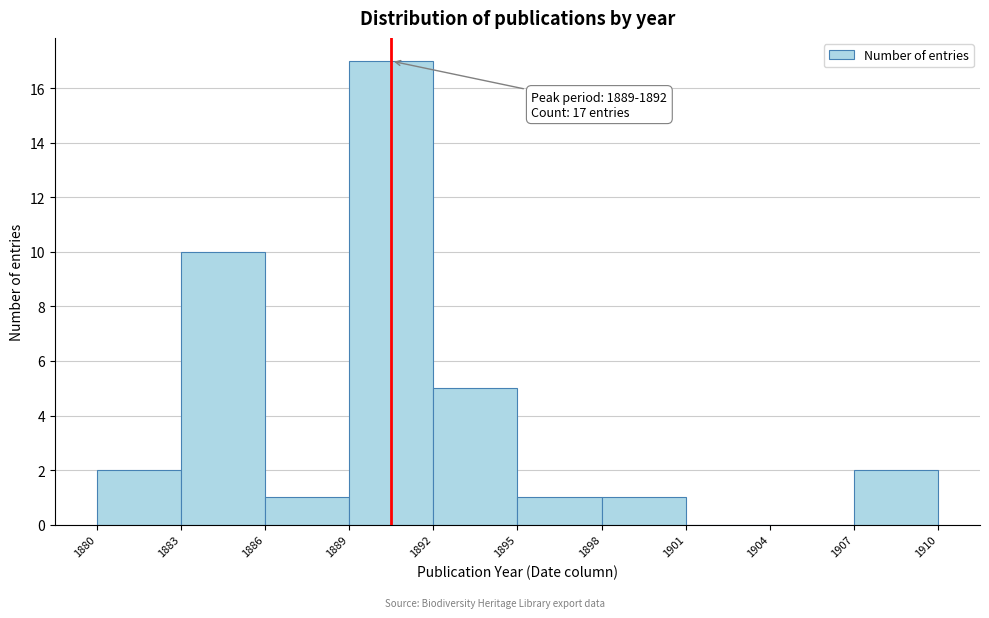

Over which range of the x-axis is the bar tallest?

1889 to 1892